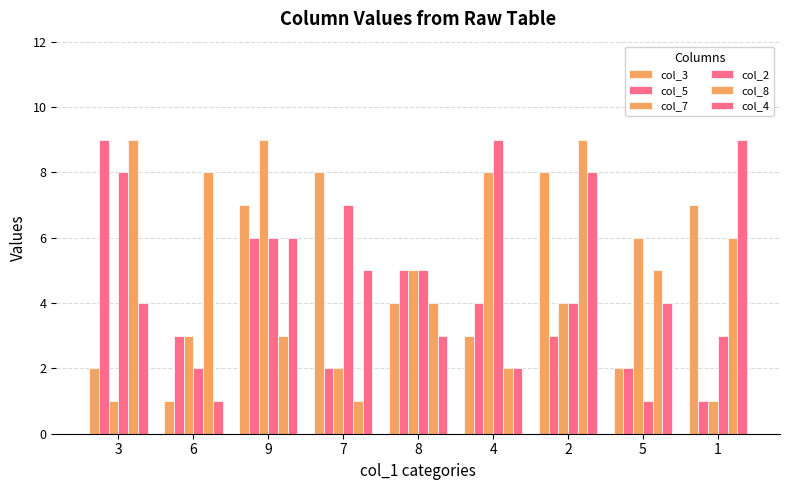

Are the bars grouped side by side (vs. stacked)?

Yes